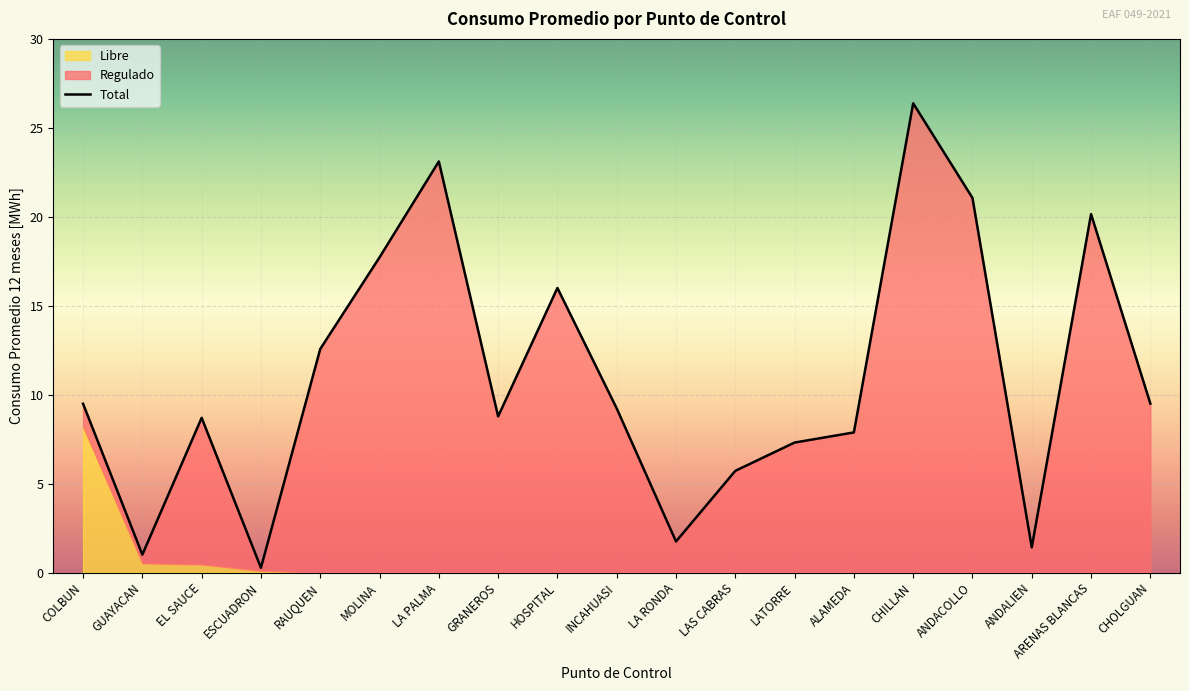

Where does the data first go above 9?

COLBUN